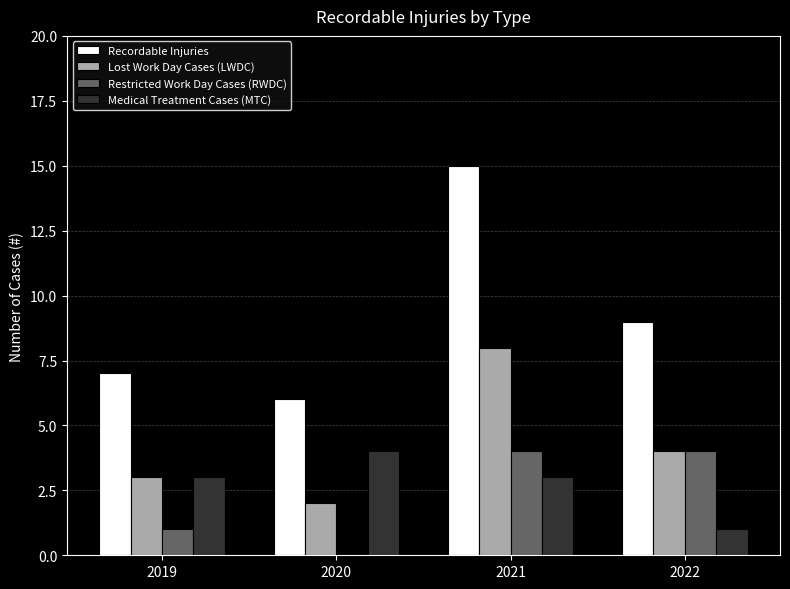

Which label corresponds to the largest value in the chart?

2021